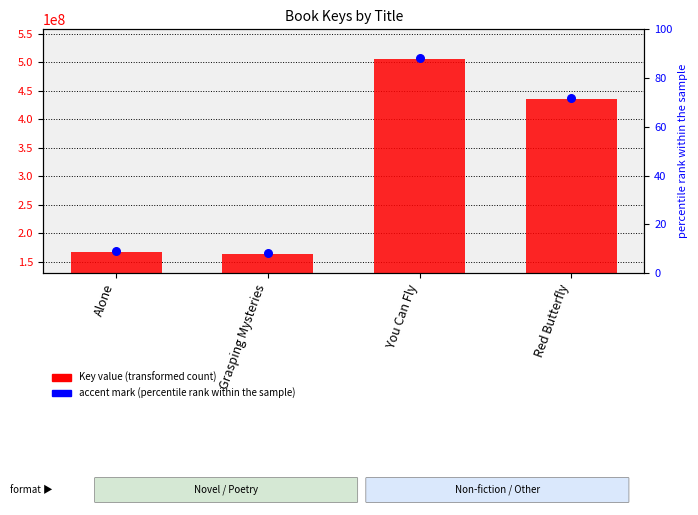

What are all the series names shown in the legend?

Key value, accent mark